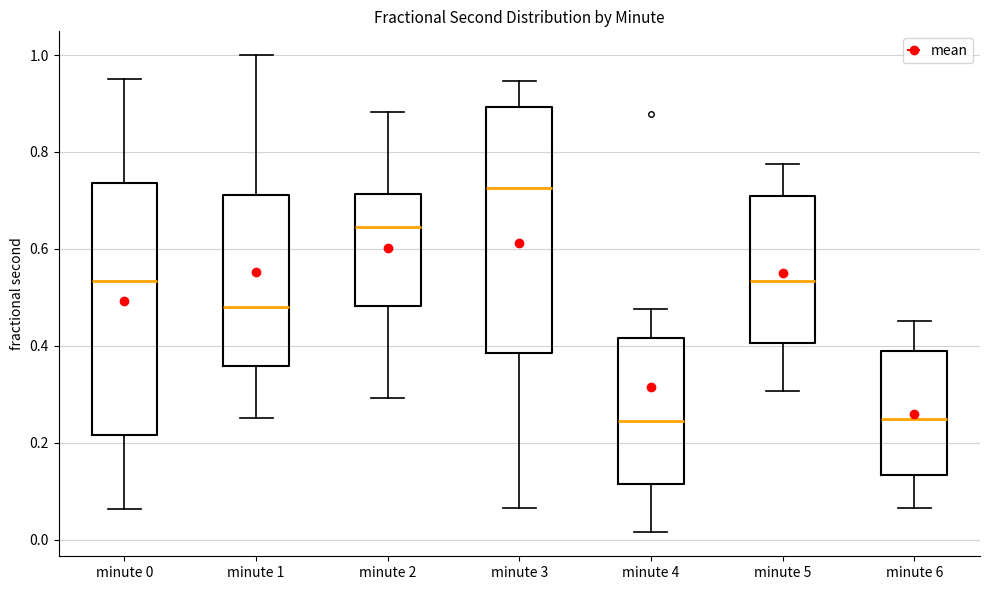

Reading left to right, read every box against the y-axis: the position of its median line, the range the box covers, and the ends of its whiskers. The values are not printed on the chart, so give them approximately, as read against the axis.

minute 0: median 0.54, box 0.22 to 0.74, whiskers 0.06 to 0.96
minute 1: median 0.48, box 0.36 to 0.72, whiskers 0.26 to 1.00
minute 2: median 0.64, box 0.48 to 0.72, whiskers 0.30 to 0.88
minute 3: median 0.72, box 0.38 to 0.90, whiskers 0.06 to 0.94
minute 4: median 0.24, box 0.12 to 0.42, whiskers 0.02 to 0.48
minute 5: median 0.54, box 0.40 to 0.72, whiskers 0.30 to 0.78
minute 6: median 0.24, box 0.14 to 0.38, whiskers 0.06 to 0.46